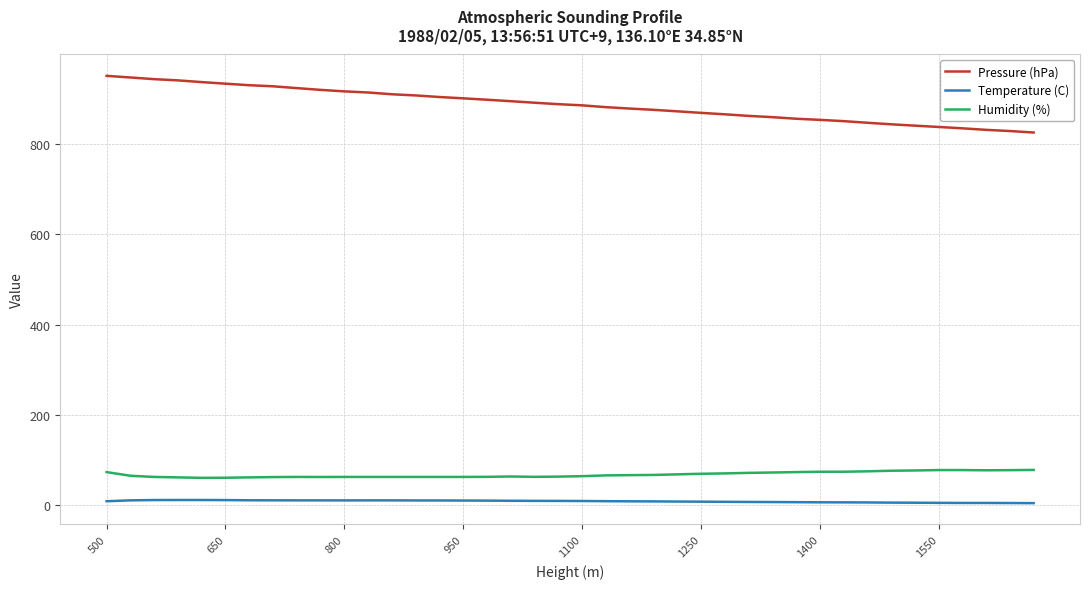

List the series in order of their peak value, lowest first.

Temperature (C), Humidity (%), Pressure (hPa)